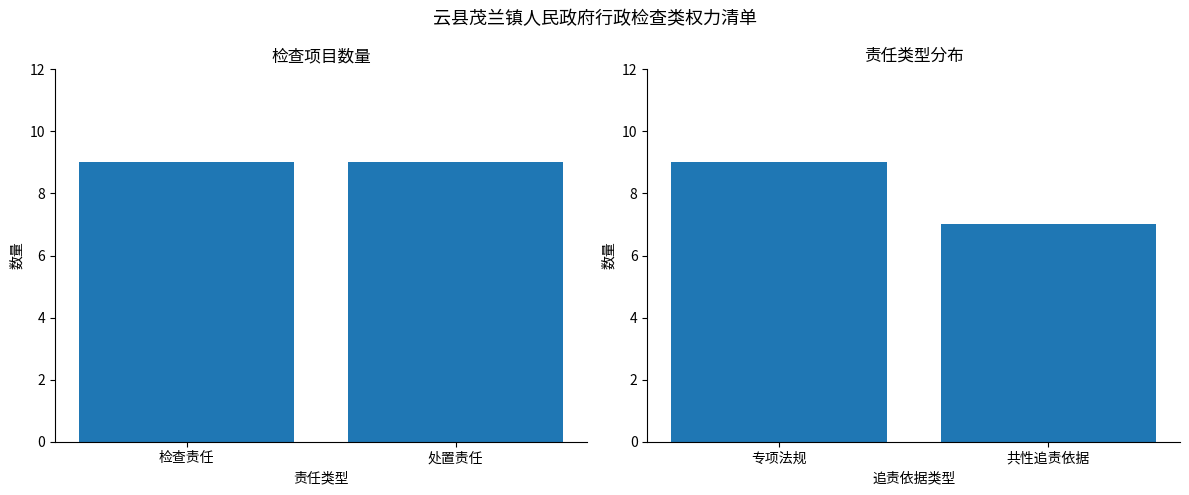

At which category is the sum across all series the highest?

检查责任